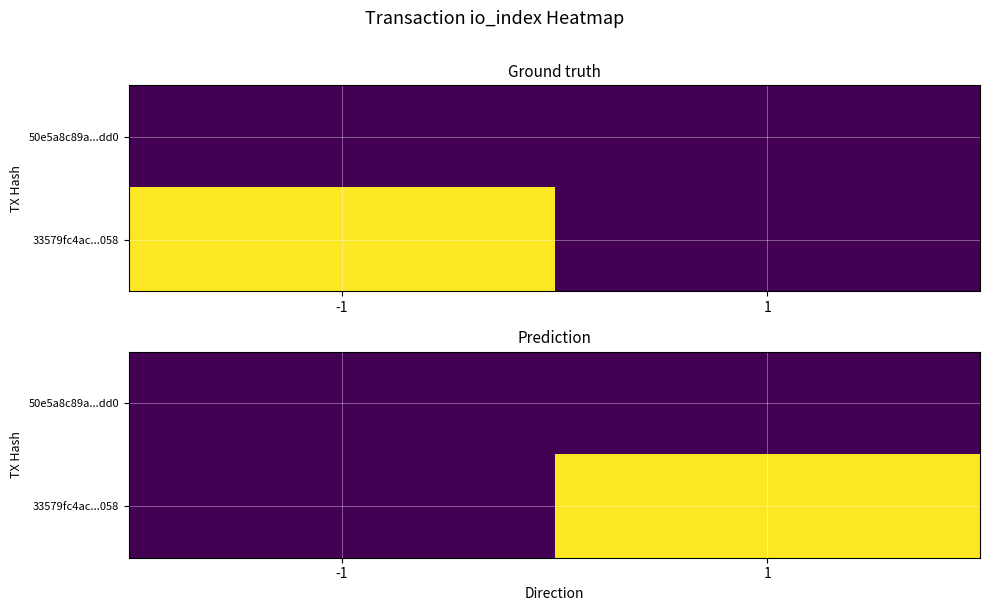

What is the total value across all series at 1?

16